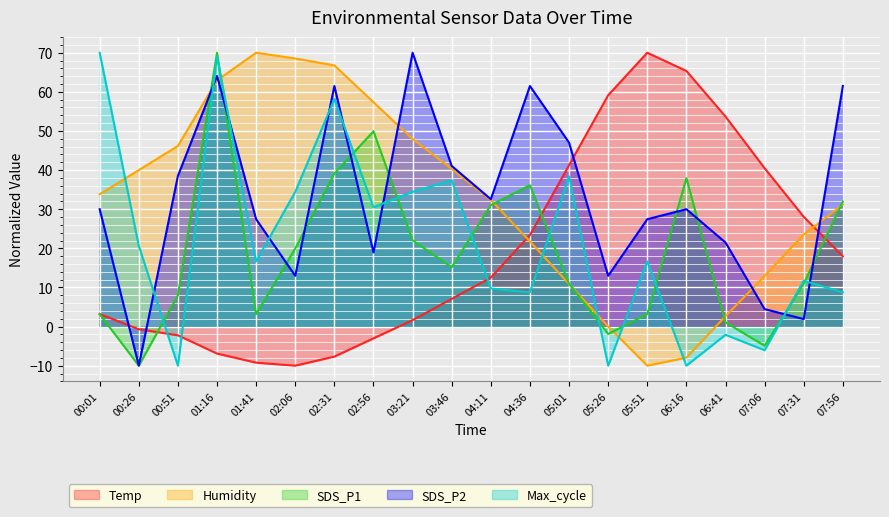

After their last crossing, which series has the higher values: SDS_P2 or Temp?

SDS_P2